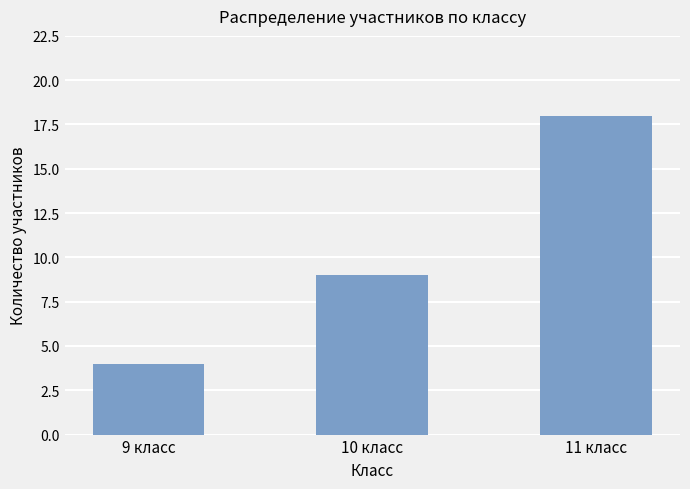

What position from the left is 10 класс?

2